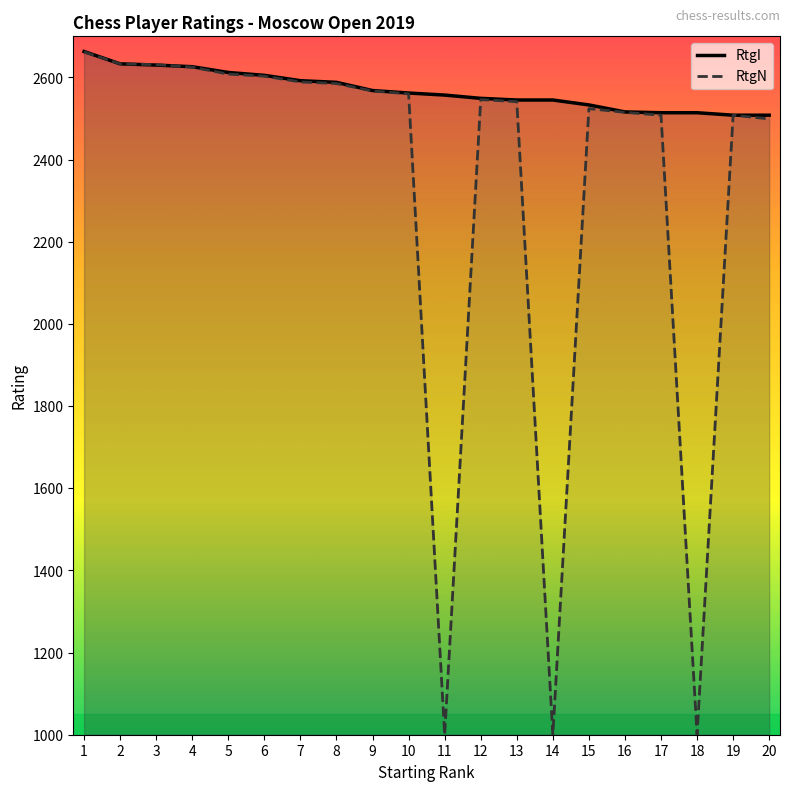

What is the difference between the RtgI values at 1 and 7?

71